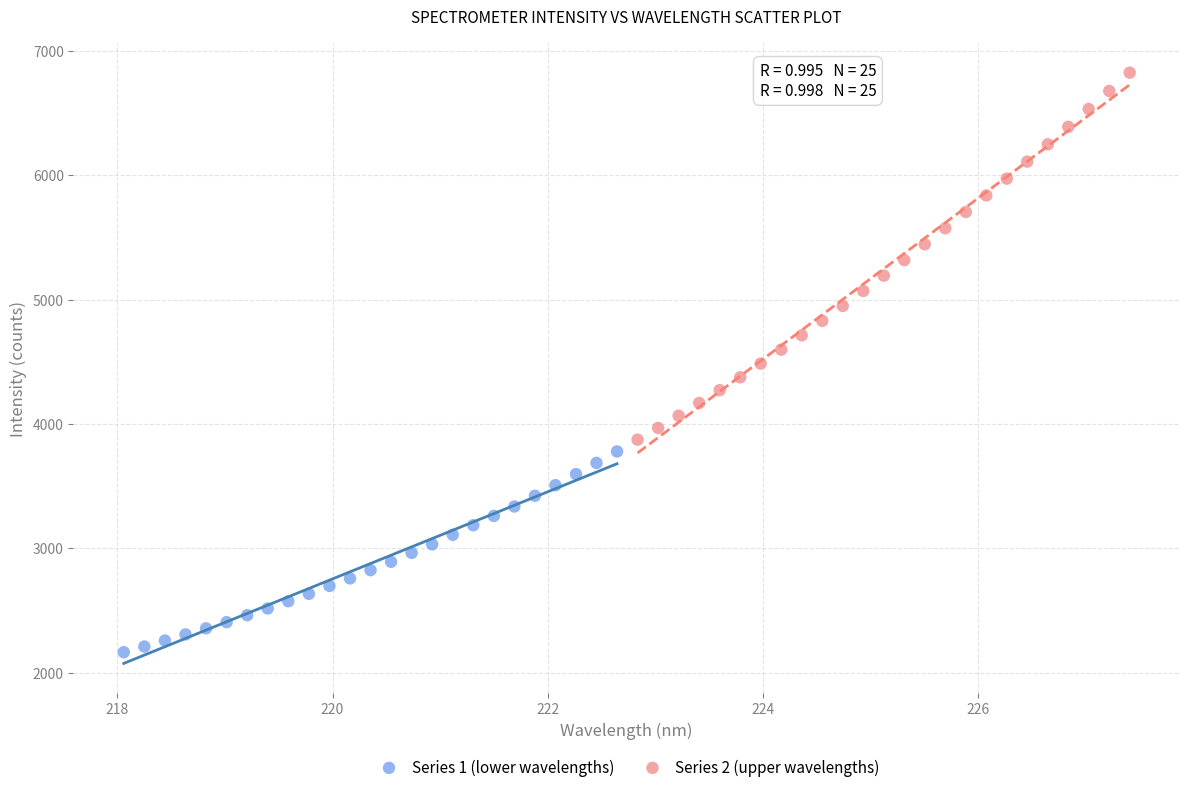

Which series has the largest Y range (max minus min)?

Series 2 (upper wavelengths)